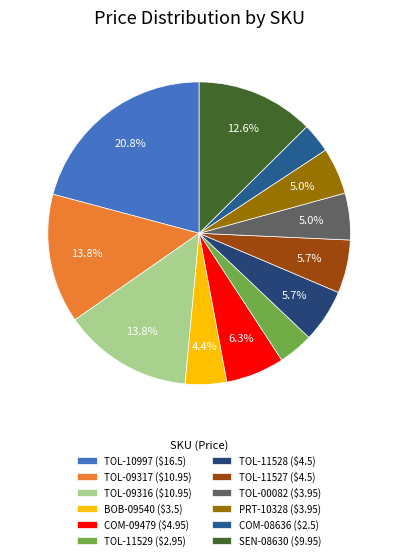

Which has a higher value, TOL-11527 or COM-08636?

TOL-11527